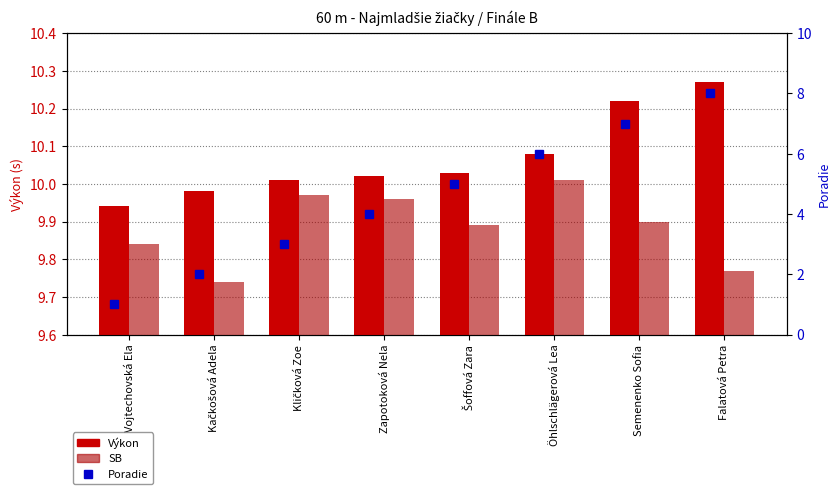

What is the value of the Výkon bar at the 2nd from the left?

10.0